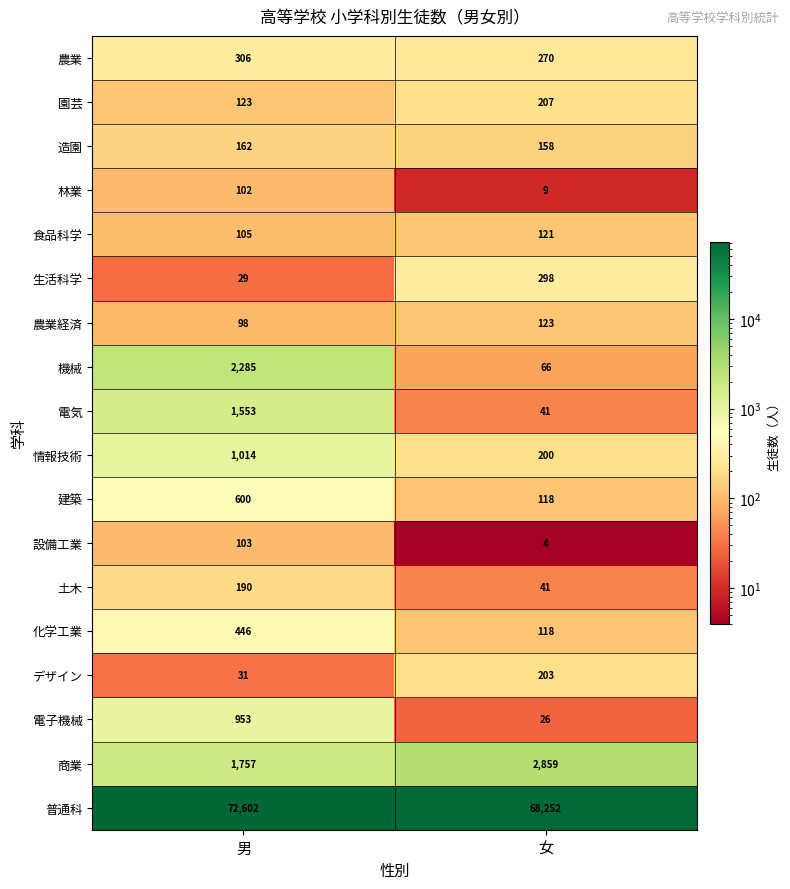

At which label is 林業 closest to 55?

女